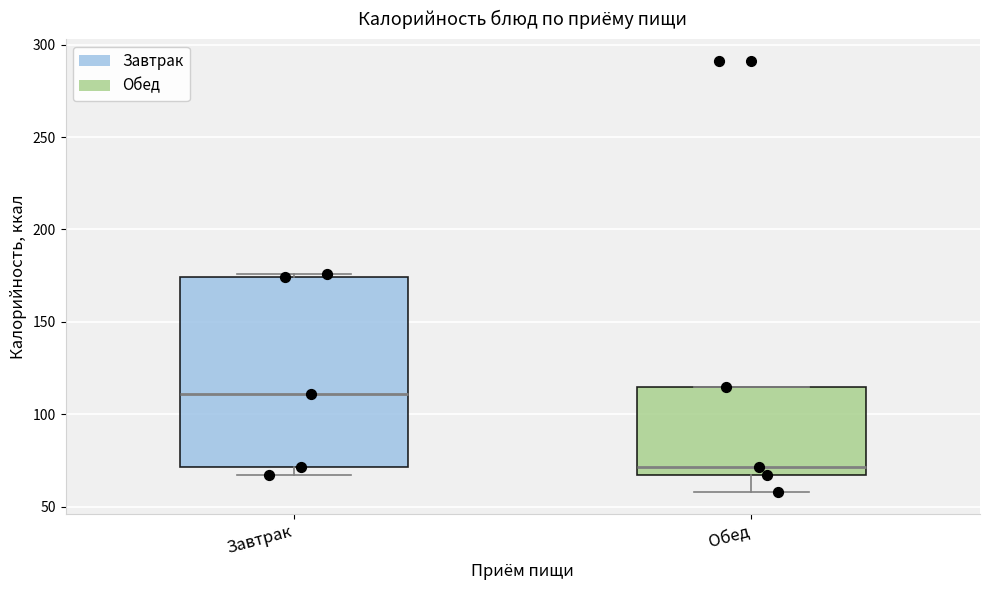

Where is the upper edge of the box for Обед on the y-axis? The values are not printed on the chart, so give them approximately, as read against the axis.

115